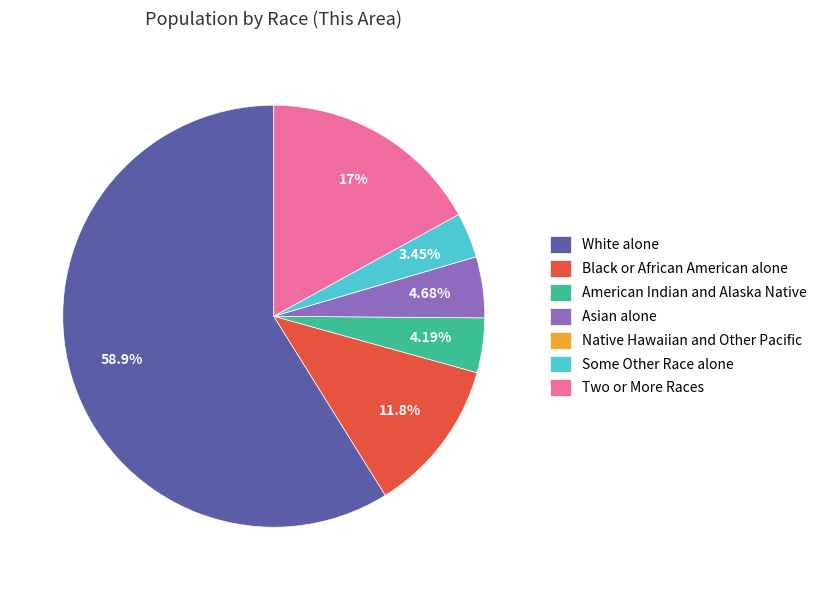

Is the sum of American Indian and Alaska Native and Black or African American alone greater than half?

No